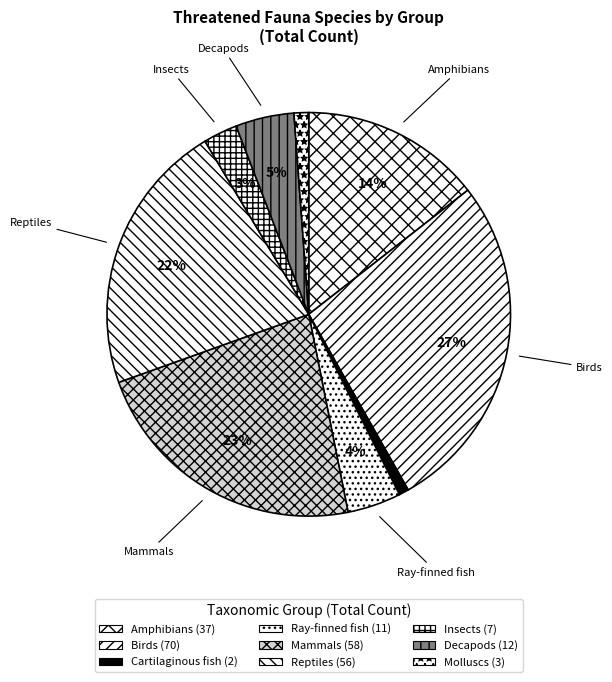

Is there any slice that represents more than half of the pie?

No